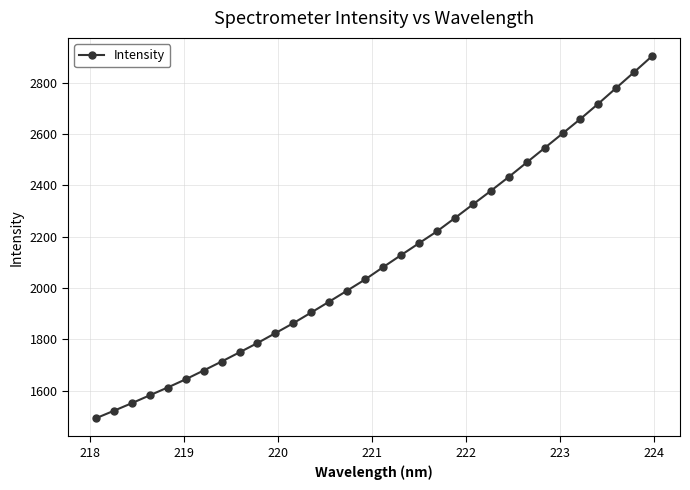

What is the maximum value shown in the chart?

2904.9